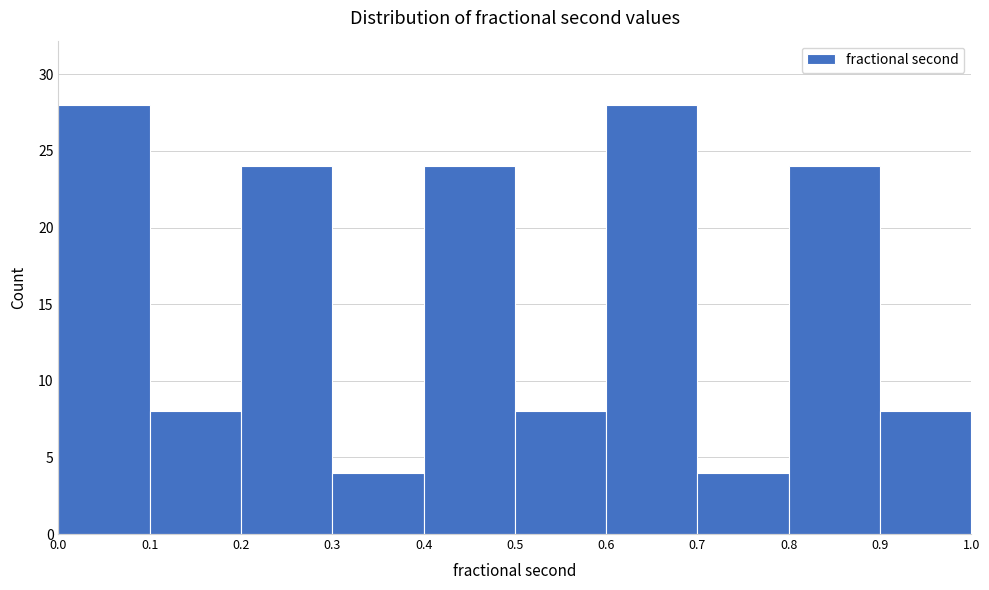

What is the height of the bar covering 0.6 to 0.7 on the x-axis? The values are not printed on the chart, so give them approximately, as read against the axis.

28